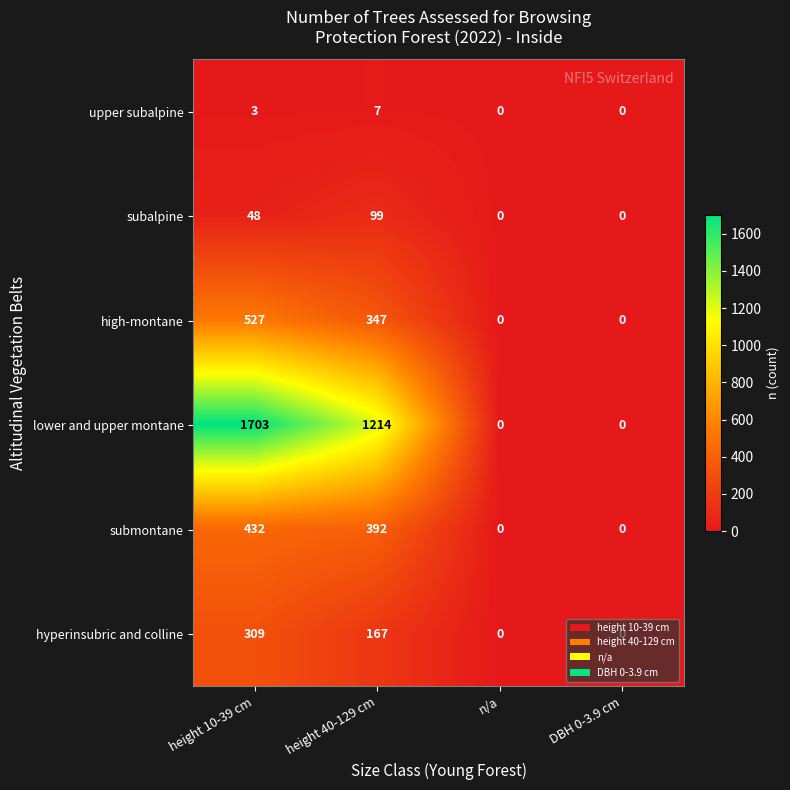

How many distinct data groups are displayed?

6